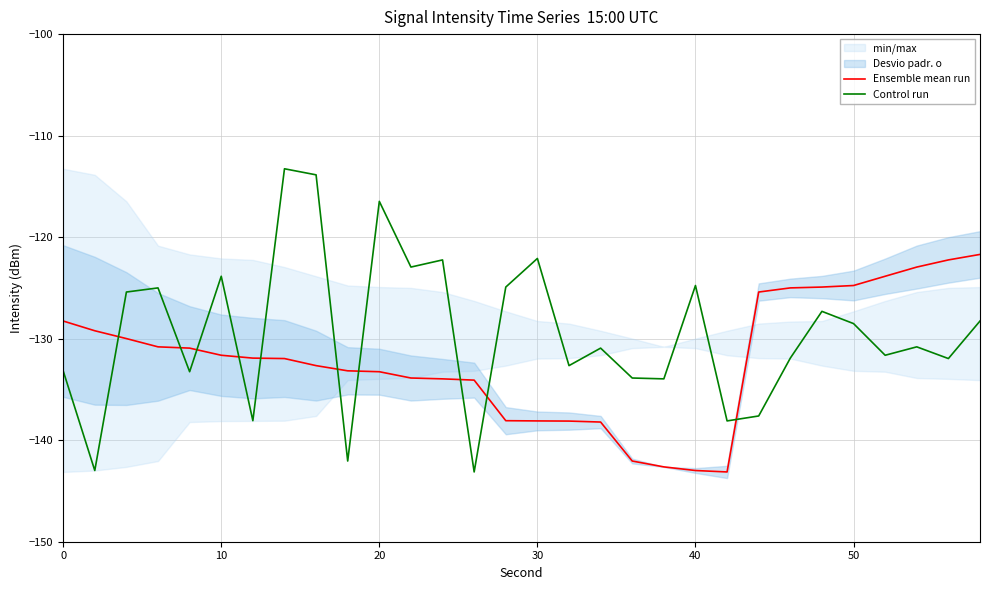

How many data points in Control run are above -130?

14